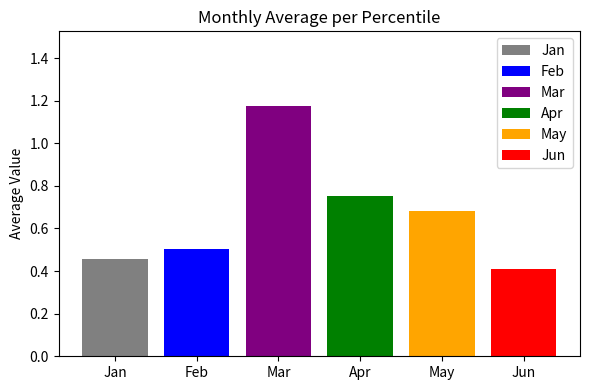

Which series has the largest range (max minus min)?

Jan